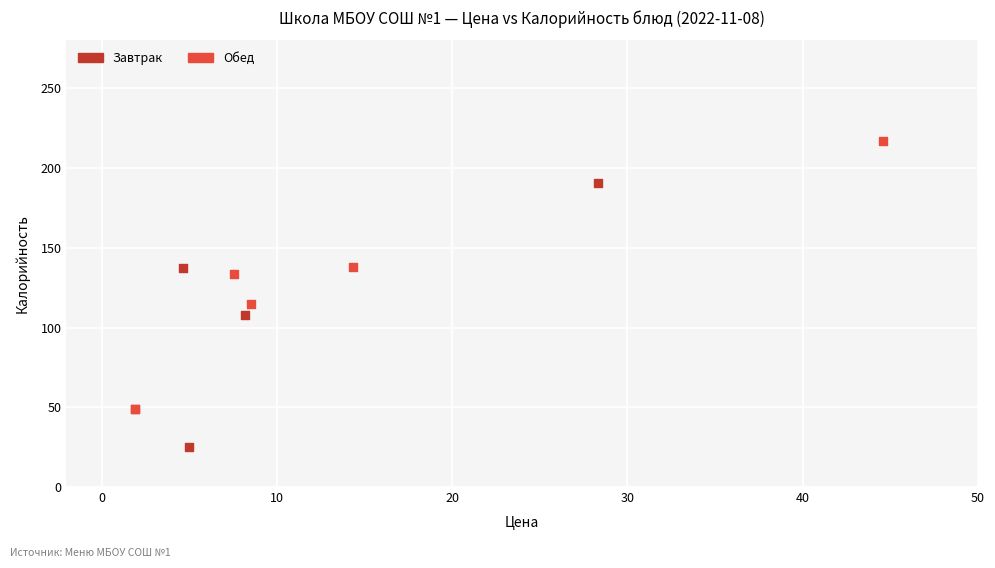

What are all the series names shown in the legend?

Завтрак, Обед